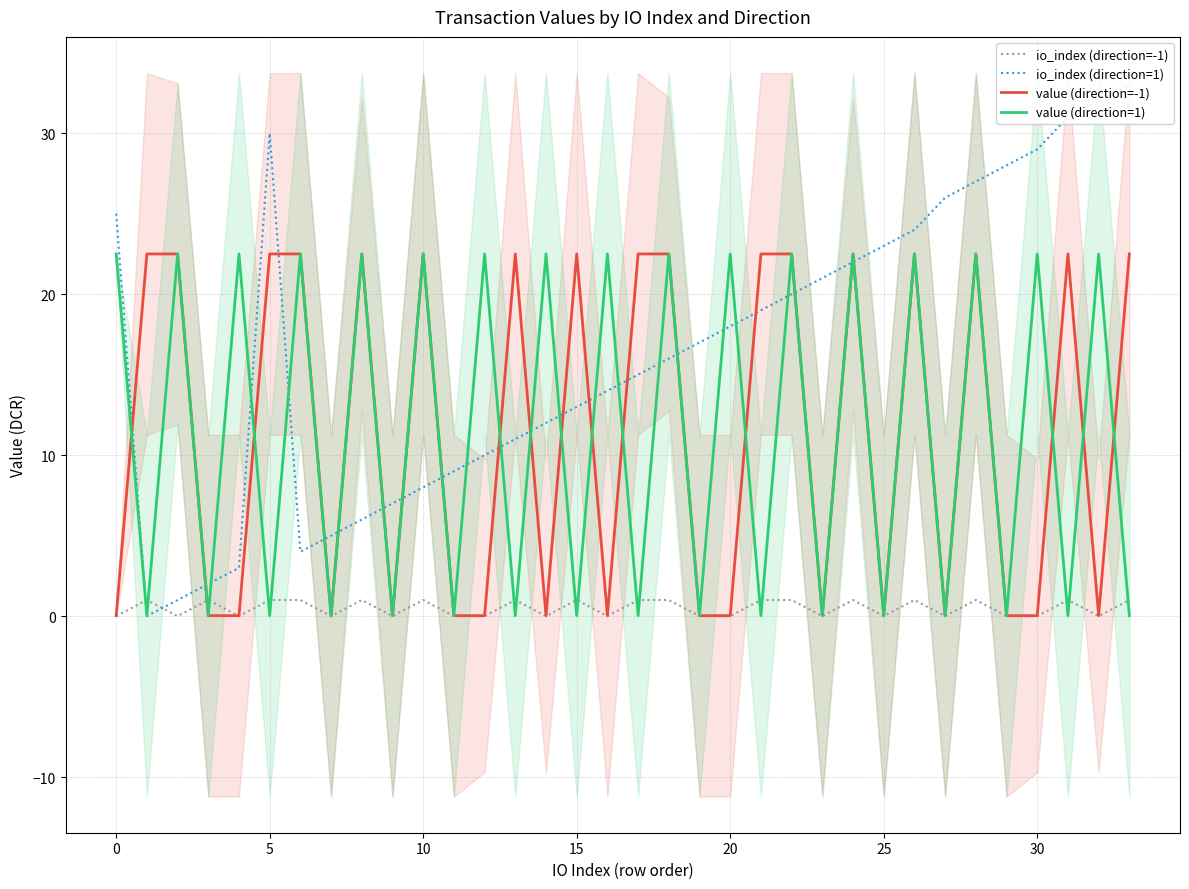

Reading left to right, transcribe all the data shown in this chart.

io_index (direction=-1): 0.0	1.0	0.0	1.0	0.0	1.0	1.0	0.0	1.0	0.0	1.0	0.0	0.0	1.0	0.0	1.0	0.0	1.0	1.0	0.0	0.0	1.0	1.0	0.0	1.0	0.0	1.0	0.0	1.0	0.0	0.0	1.0	0.0	1.0
io_index (direction=1): 25.0	0.0	1.0	2.0	3.0	30.0	4.0	5.0	6.0	7.0	8.0	9.0	10.0	11.0	12.0	13.0	14.0	15.0	16.0	17.0	18.0	19.0	20.0	21.0	22.0	23.0	24.0	26.0	27.0	28.0	29.0	31.0	32.0	33.0
value (direction=-1): 0.0	22.5	22.5	0.0	0.0	22.5	22.5	0.0	22.5	0.0	22.5	0.0	0.0	22.5	0.0	22.5	0.0	22.5	22.5	0.0	0.0	22.5	22.5	0.0	22.5	0.0	22.5	0.0	22.5	0.0	0.0	22.5	0.0	22.5
value (direction=1): 22.5	0.0	22.5	0.0	22.5	0.0	22.5	0.0	22.5	0.0	22.5	0.0	22.5	0.0	22.5	0.0	22.5	0.0	22.5	0.0	22.5	0.0	22.5	0.0	22.5	0.0	22.5	0.0	22.5	0.0	22.5	0.0	22.5	0.0